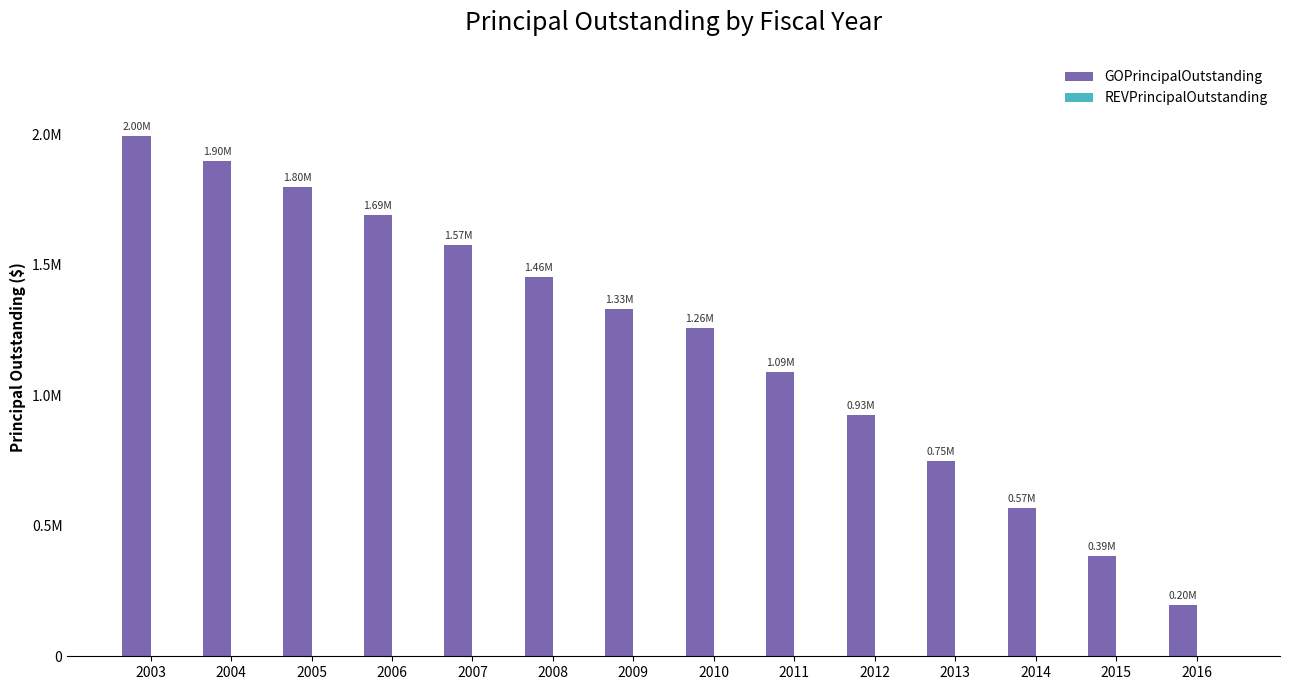

Reading left to right, extract all data points from this chart.

GOPrincipalOutstanding: 2003=1995000	2004=1900000	2005=1800000	2006=1690000	2007=1575000	2008=1455000	2009=1330000	2010=1260000	2011=1090000	2012=925000	2013=750000	2014=570000	2015=385000	2016=195000
REVPrincipalOutstanding: 2003=0	2004=0	2005=0	2006=0	2007=0	2008=0	2009=0	2010=0	2011=0	2012=0	2013=0	2014=0	2015=0	2016=0